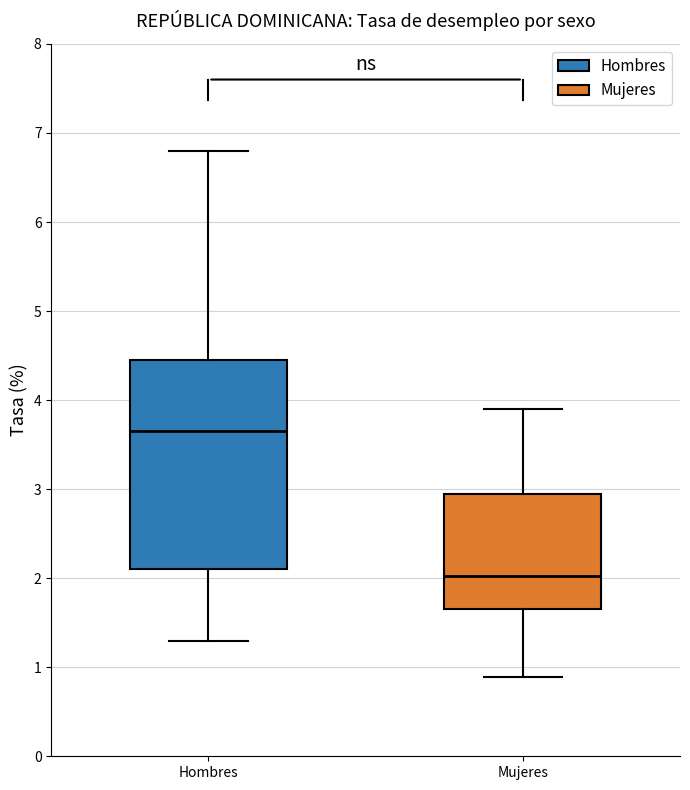

Reading left to right, transcribe this box plot: for each box, give where its median line is, the range the box spans, and where its two whiskers end, as read against the y-axis. The values are not printed on the chart, so give them approximately, as read against the axis.

Hombres: median 3.6, box 2.1 to 4.5, whiskers 1.3 to 6.8
Mujeres: median 2.0, box 1.7 to 3.0, whiskers 0.9 to 3.9